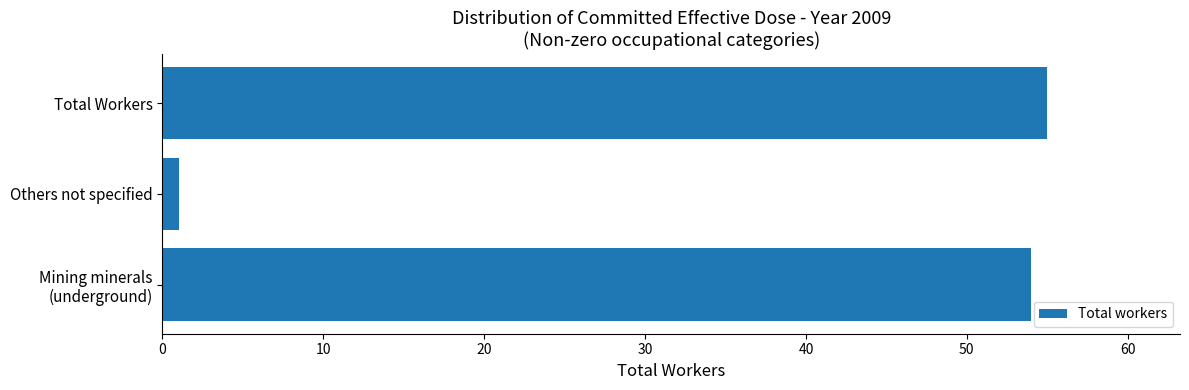

What is the sum of all values?

110